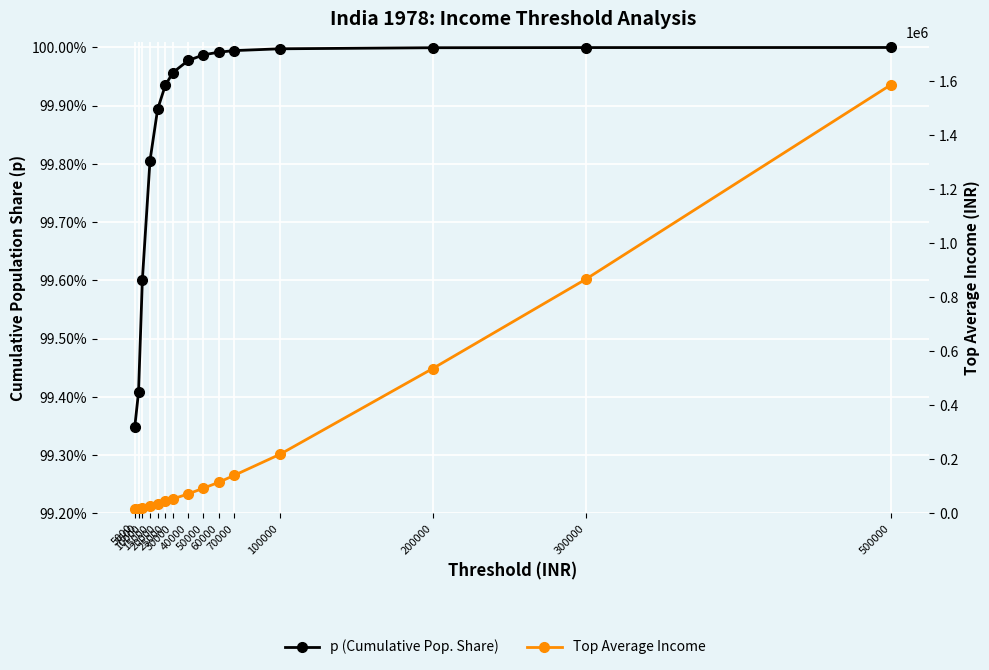

What is the difference between the Top Average Income values at 70000 and 5000?

125768.5